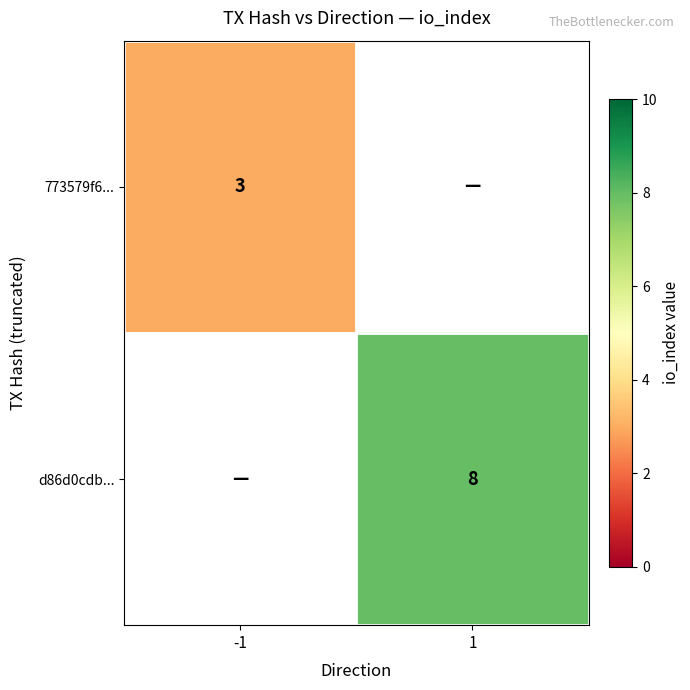

True or false: d86d0cdb... has a value of 13 at 1.

False